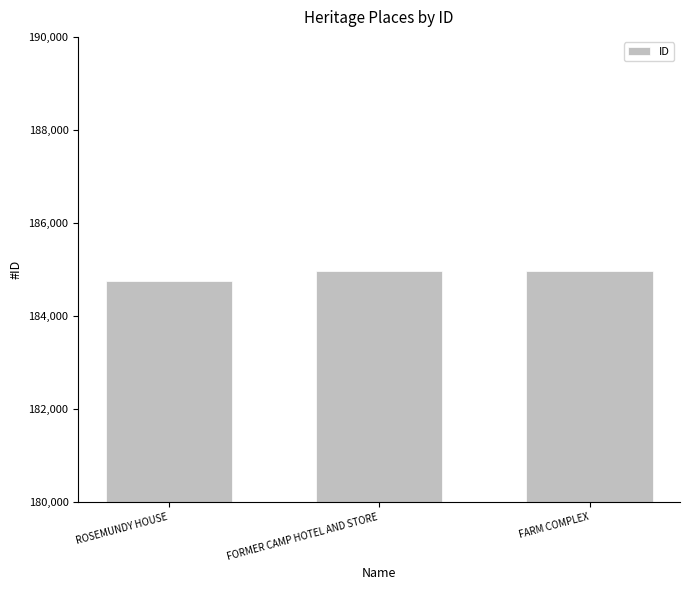

What is the label of the 1st bar from the left?

ROSEMUNDY HOUSE